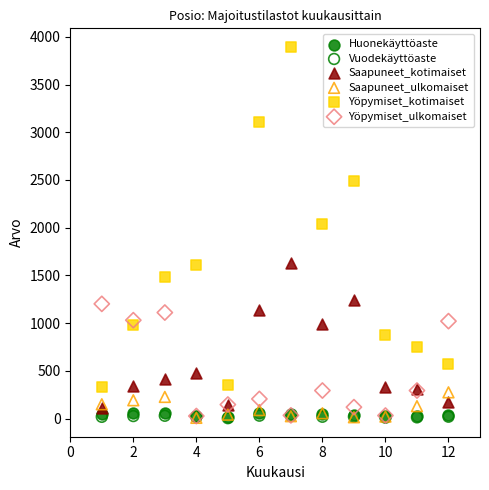

What are all the series names shown in the legend?

Huonekäyttöaste, Vuodekäyttöaste, Saapuneet_kotimaiset, Saapuneet_ulkomaiset, Yöpymiset_kotimaiset, Yöpymiset_ulkomaiset